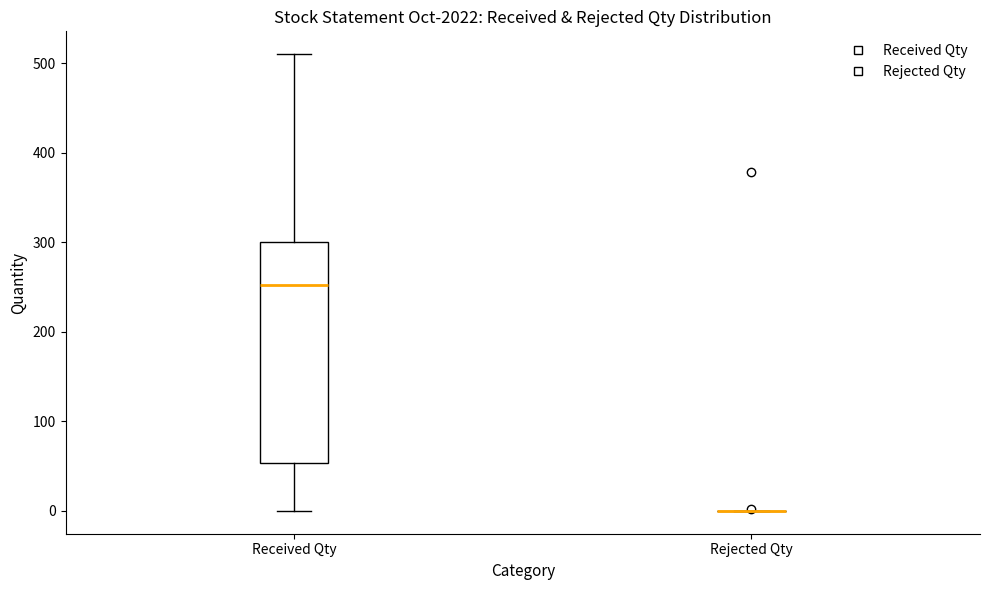

Where does the median line of the box for Received Qty sit on the y-axis? The values are not printed on the chart, so give them approximately, as read against the axis.

250